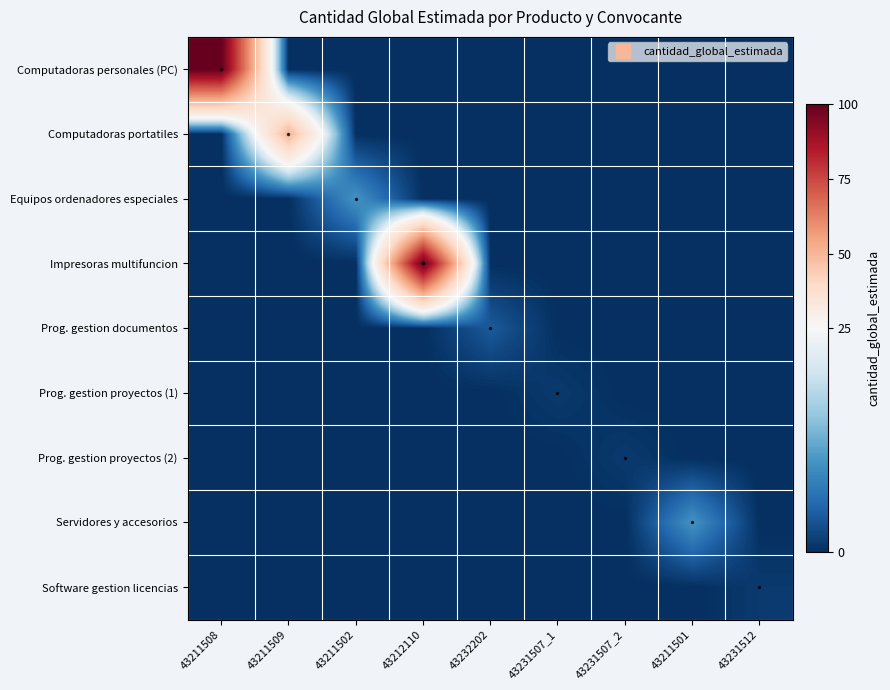

What is the spread (max minus min) of values at 43211502?

10